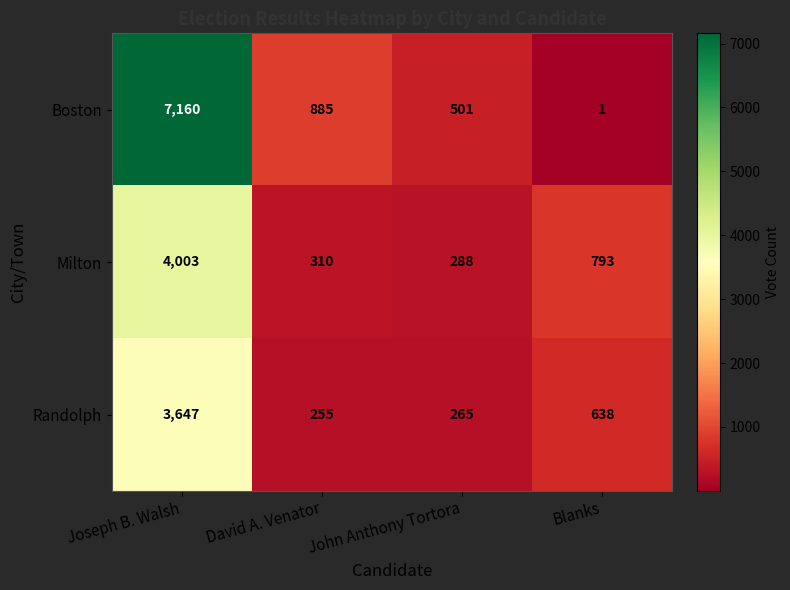

What is the spread (max minus min) of values at Joseph B. Walsh?

3513